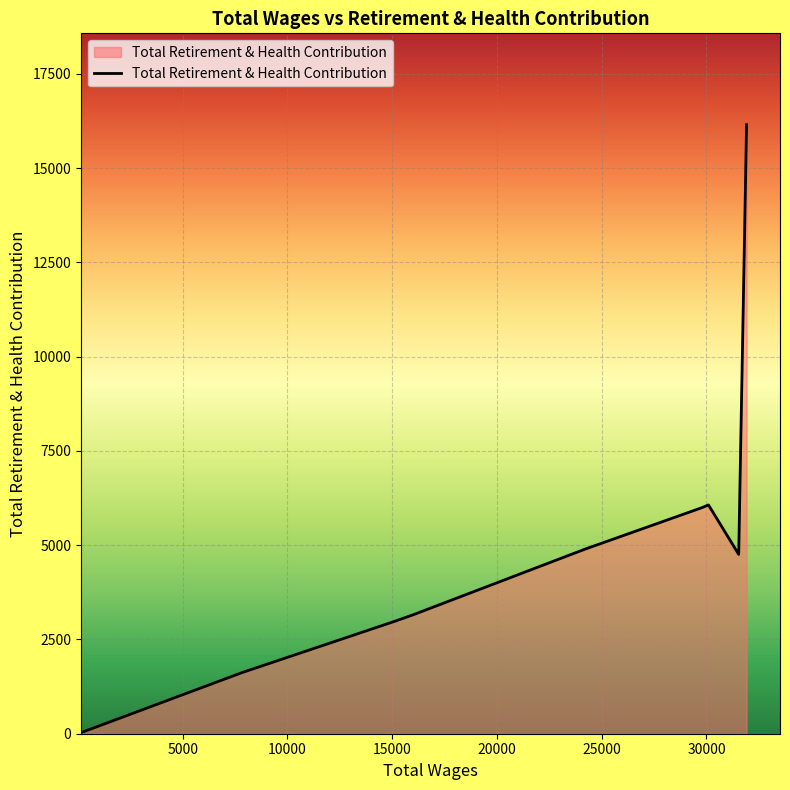

What is the smallest value displayed?

33